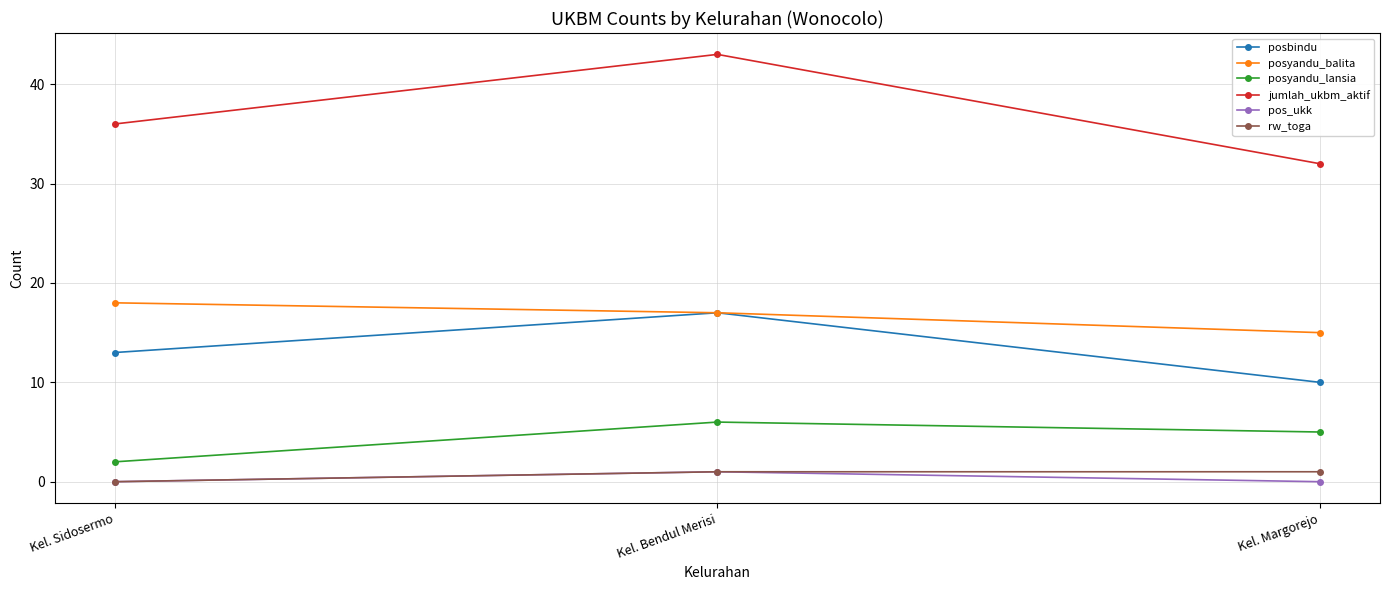

What is the difference between the posbindu values at Kel. Sidosermo and Kel. Bendul Merisi?

4